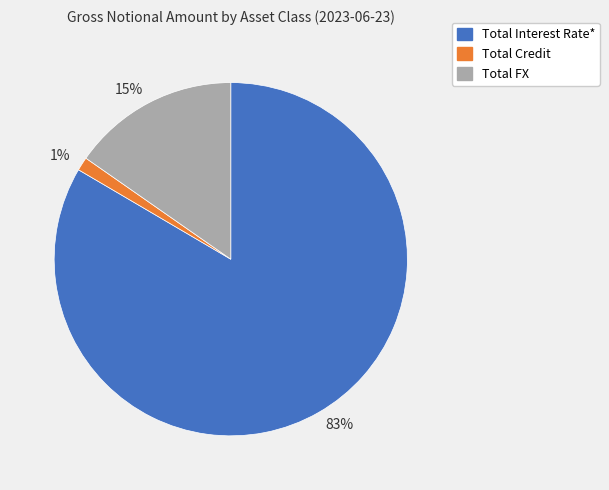

What percentage is the 1% slice, to the nearest percent?

1%